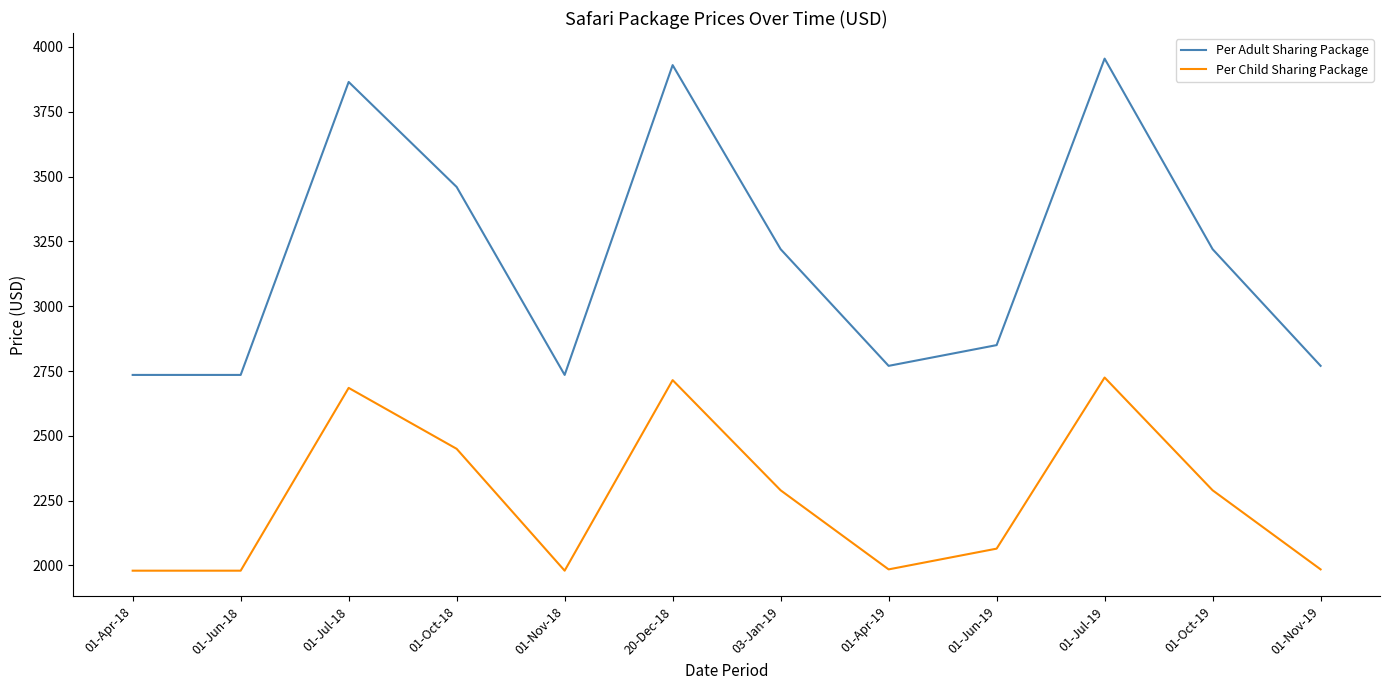

List the series in order of their peak value, highest first.

Per Adult Sharing Package, Per Child Sharing Package